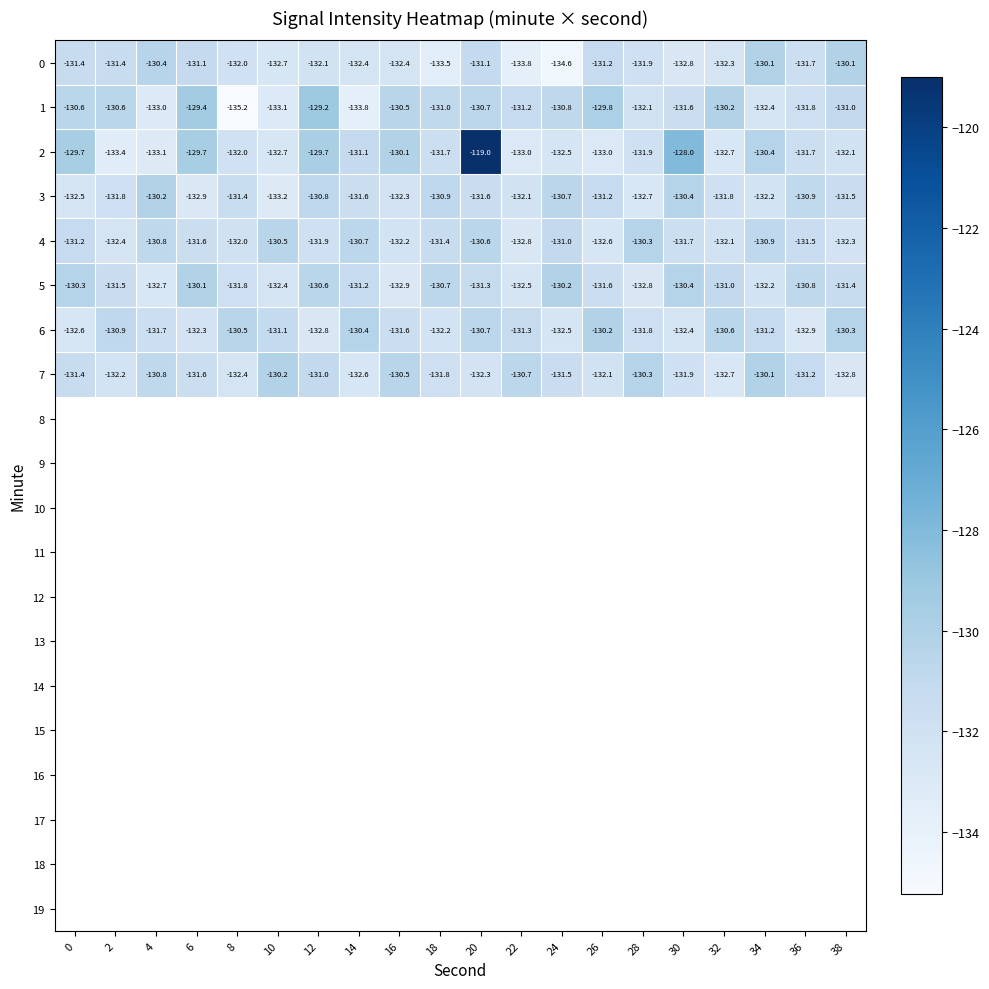

What is the difference between the maximum and minimum values in the 1 series?

6.0